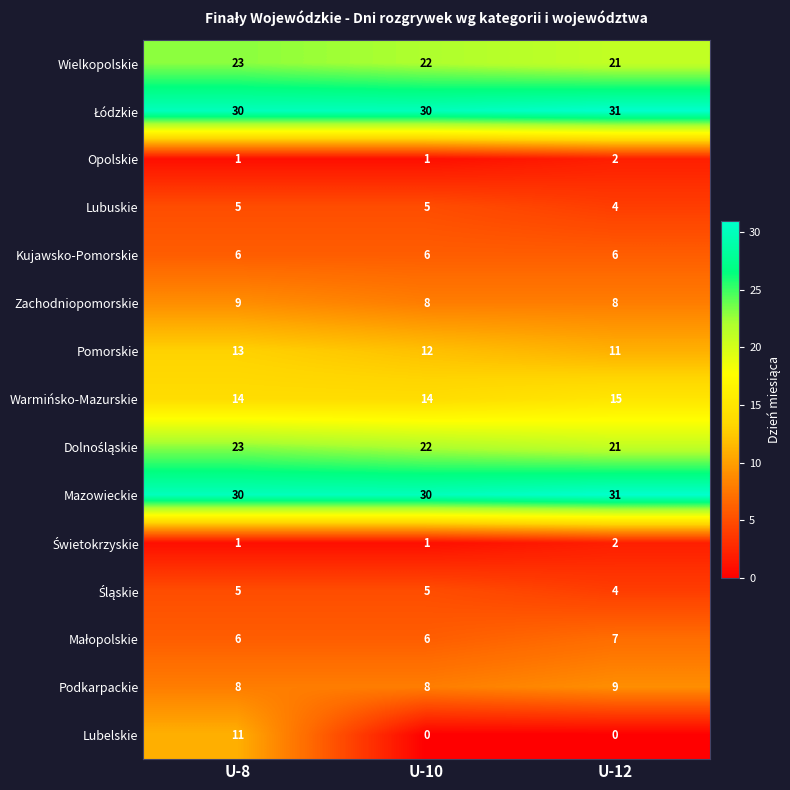

Which series has the widest spread of values?

Lubelskie